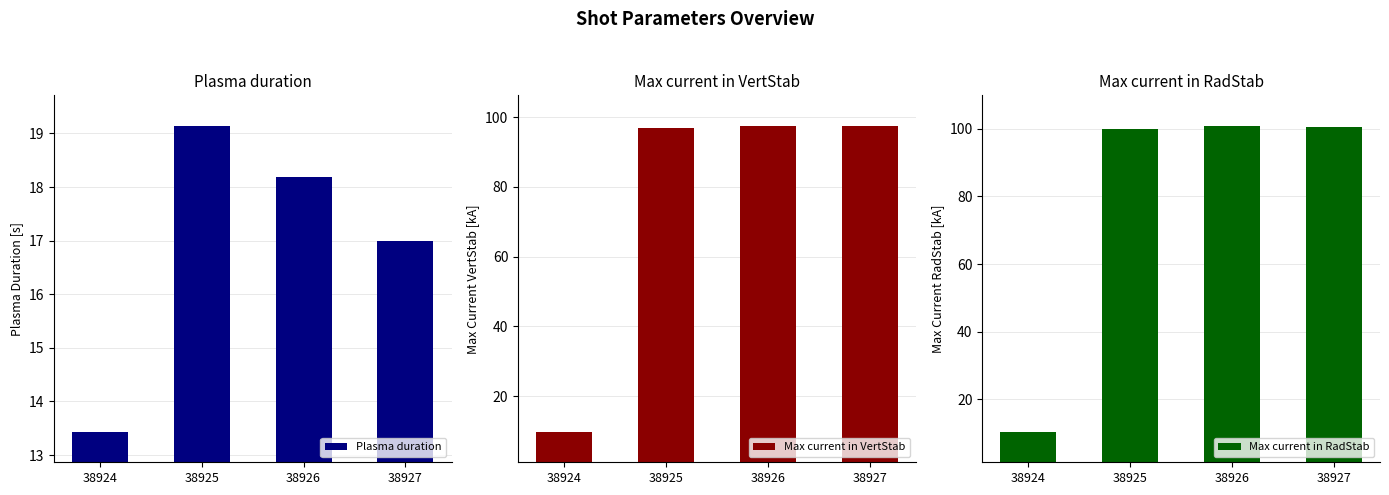

Which series has the largest total across all categories?

Max current in RadStab